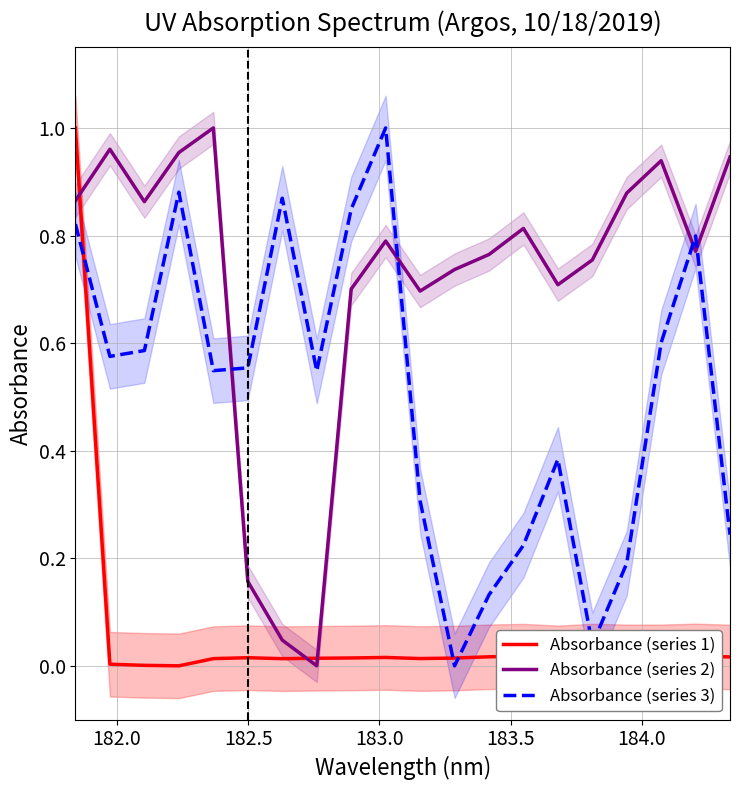

What is the highest value of the Absorbance (series 2) series?

1.0